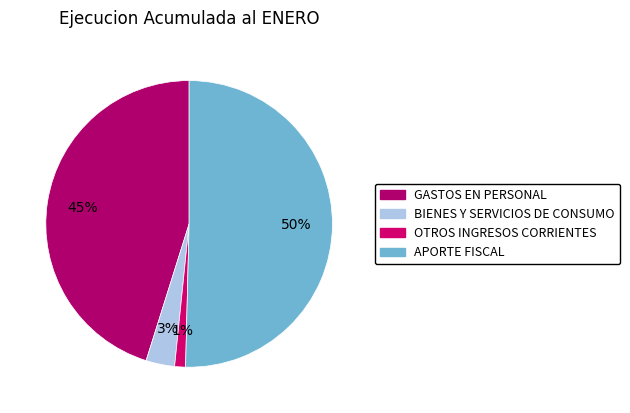

To the nearest percent, what percentage of the pie is BIENES Y SERVICIOS DE CONSUMO?

3%